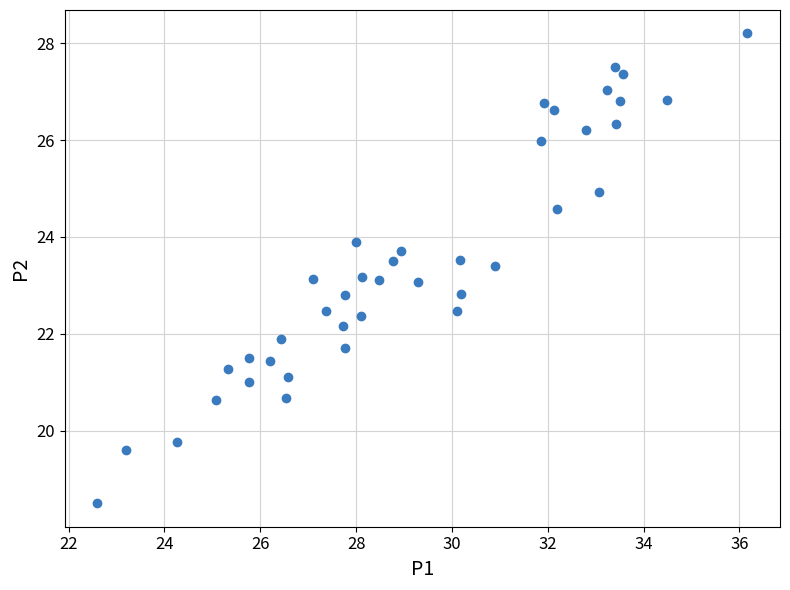

What is the range of X values (max minus min)?

13.6